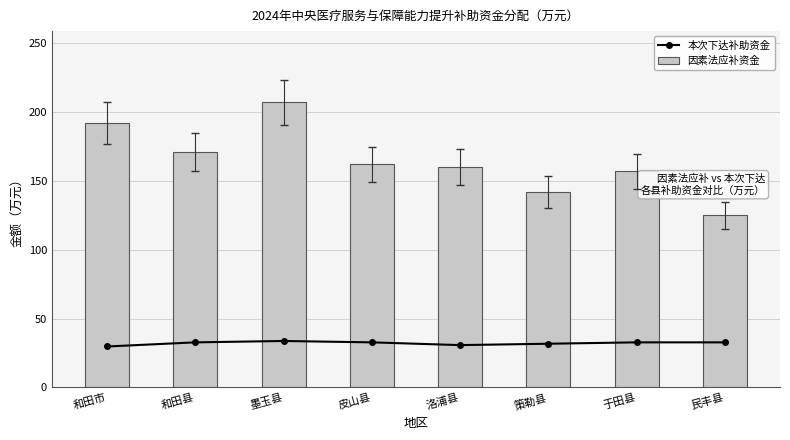

What is the approximate value of 因素法应补资金 at 和田市?

192